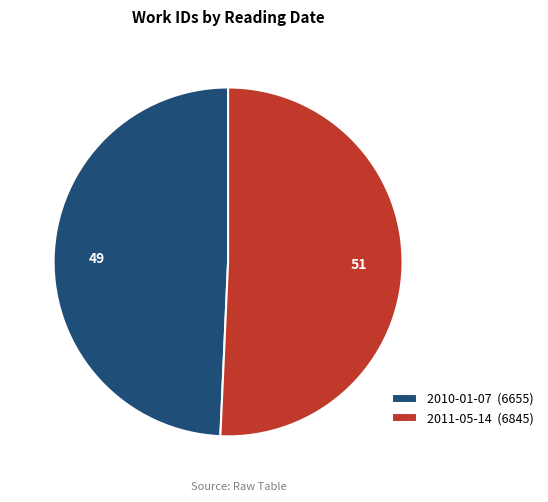

How many slices are in this pie chart?

2